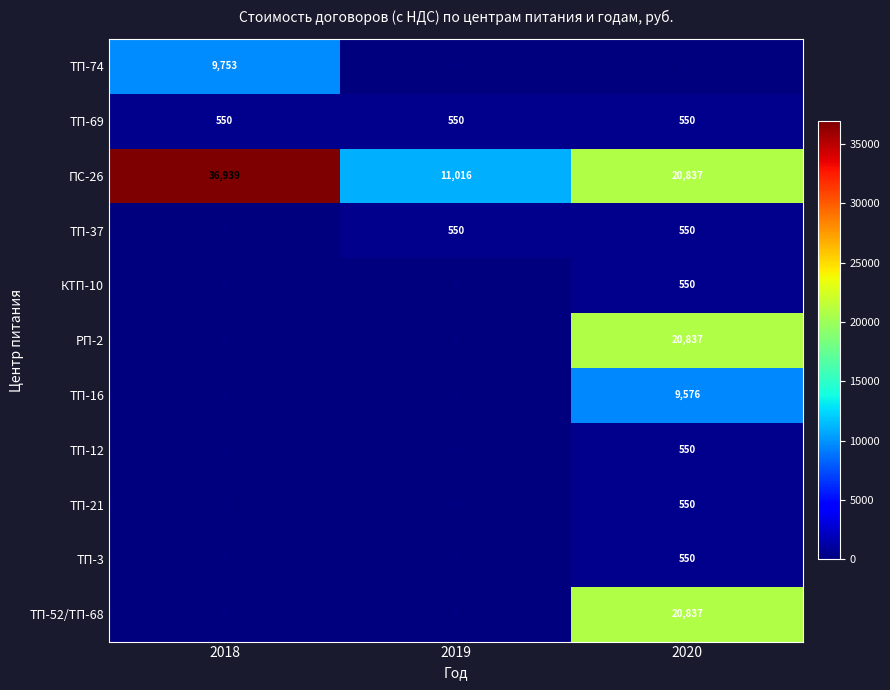

Which series has the widest spread of values?

ПС-26